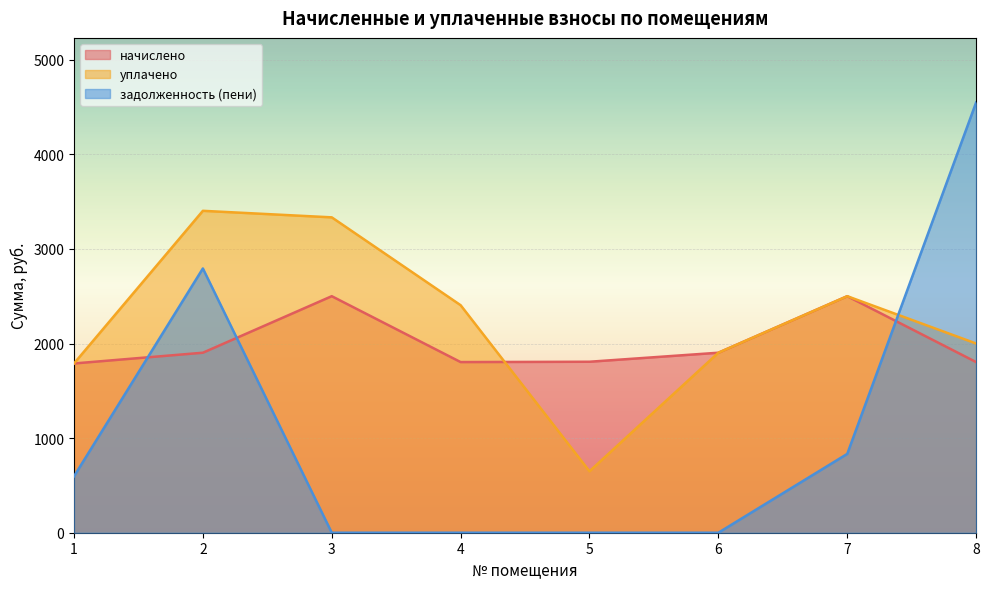

At which label does задолженность (пени) first exceed 596?

1